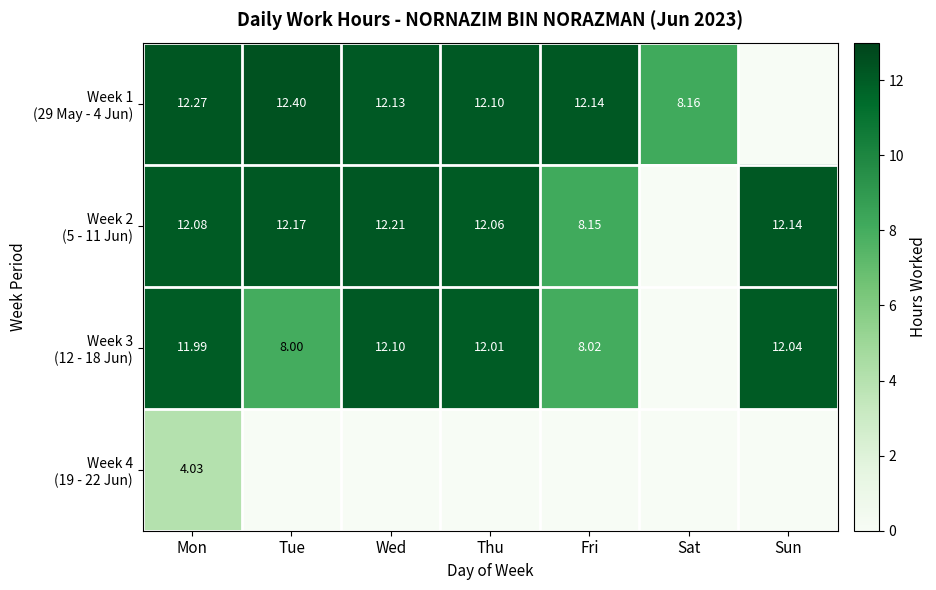

Is it true that Week 2 (5 - 11 Jun) equals 12.1 at Mon?

True